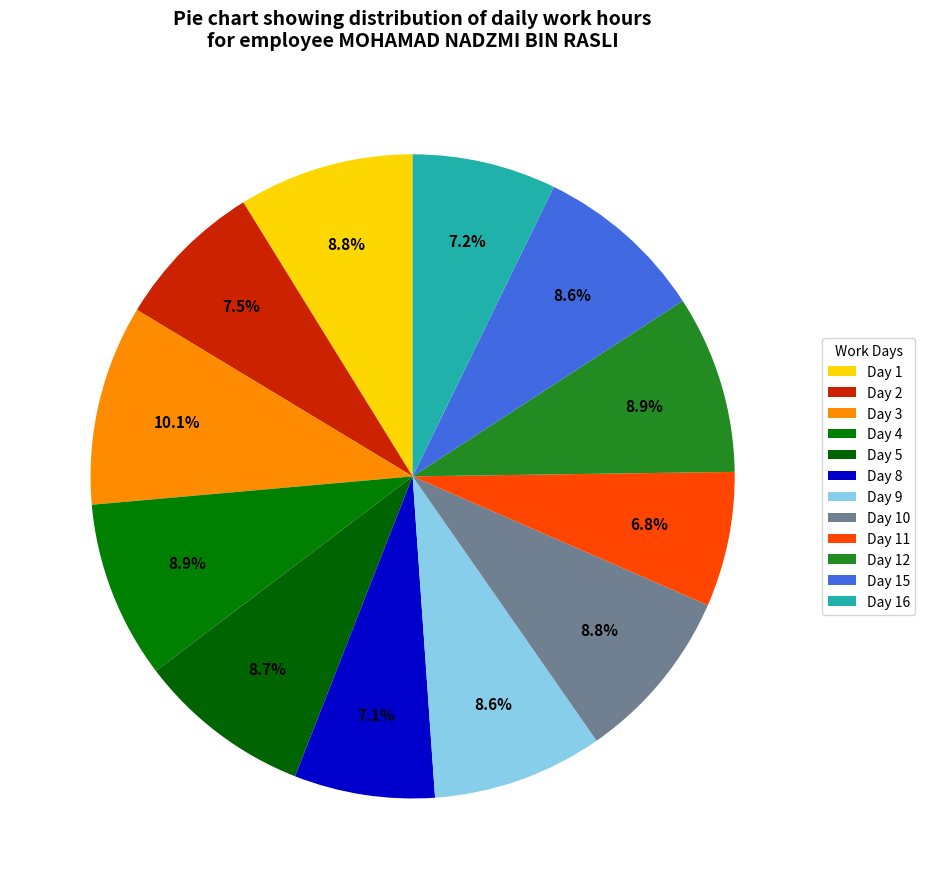

Is Day 4 the majority of the pie?

No